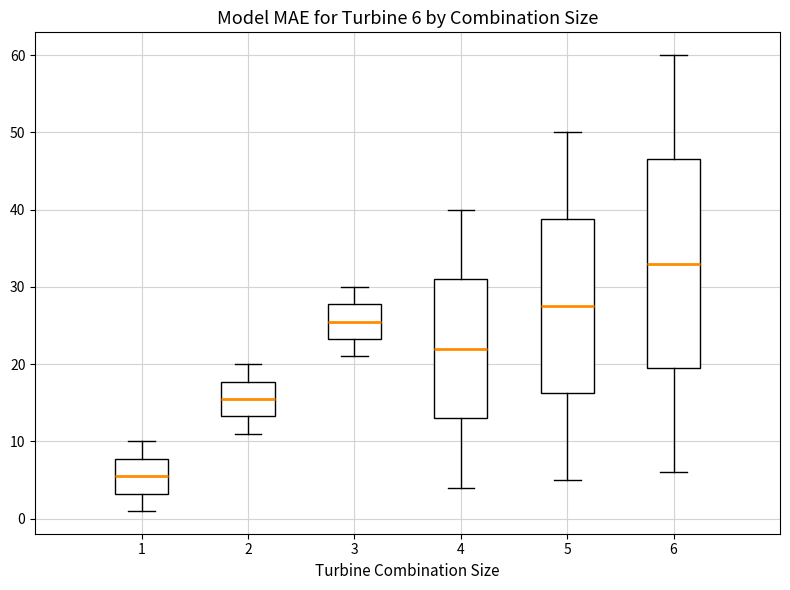

Which box's median line is the lowest?

1